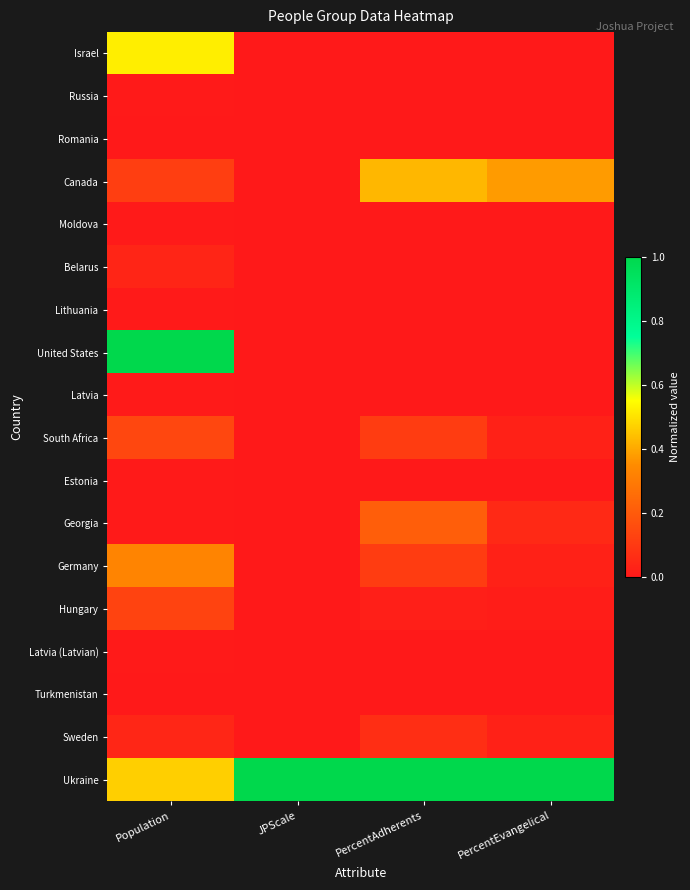

What is the total value across all series at PercentEvangelical?

1.5